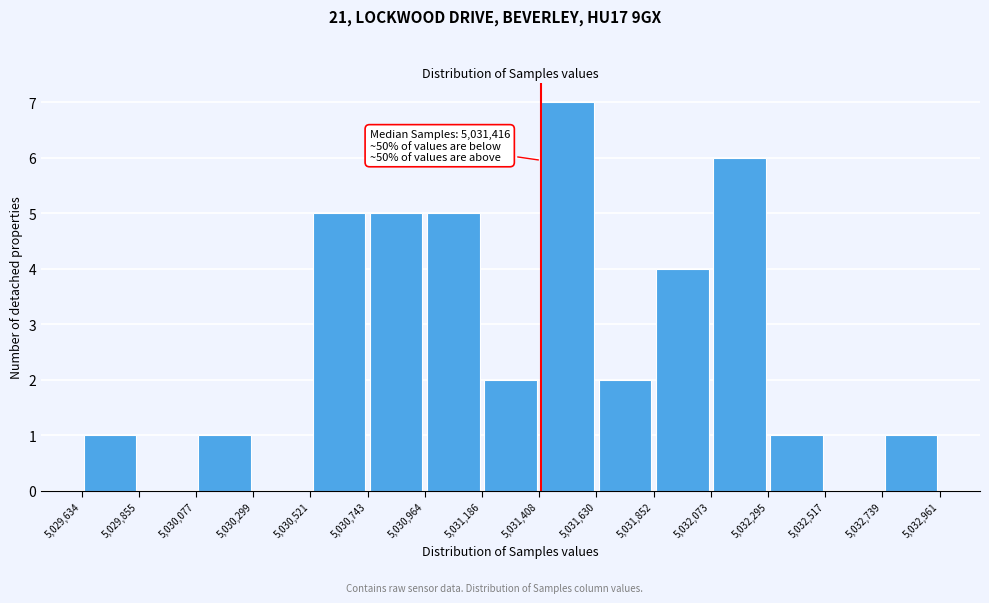

Over which range of the x-axis is the bar tallest?

5,031,408 to 5,031,630